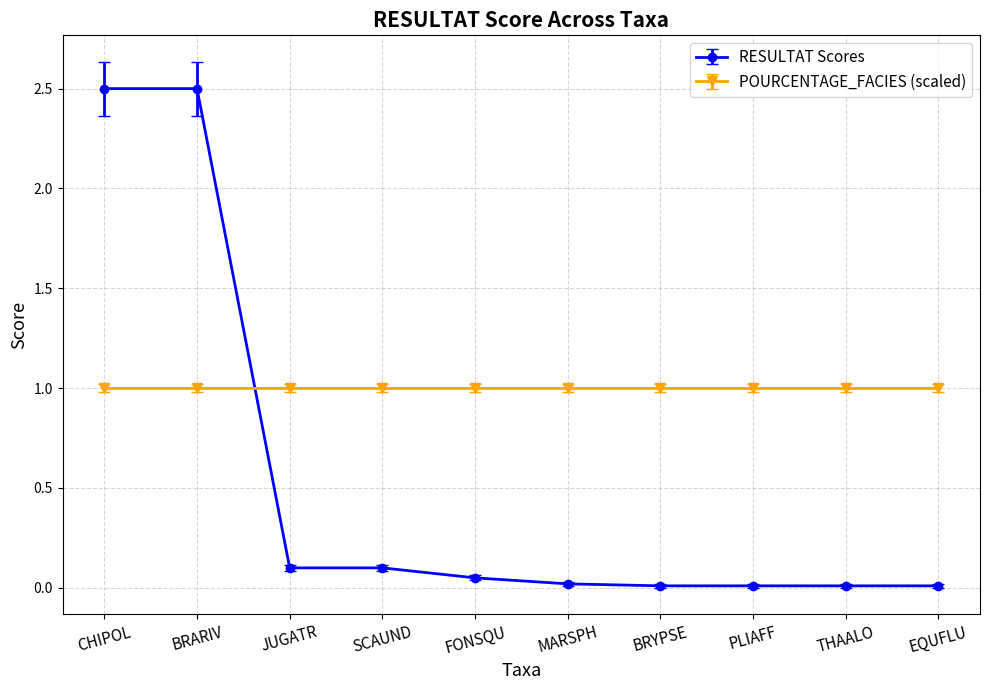

What is the label of the 10th point from the right?

CHIPOL